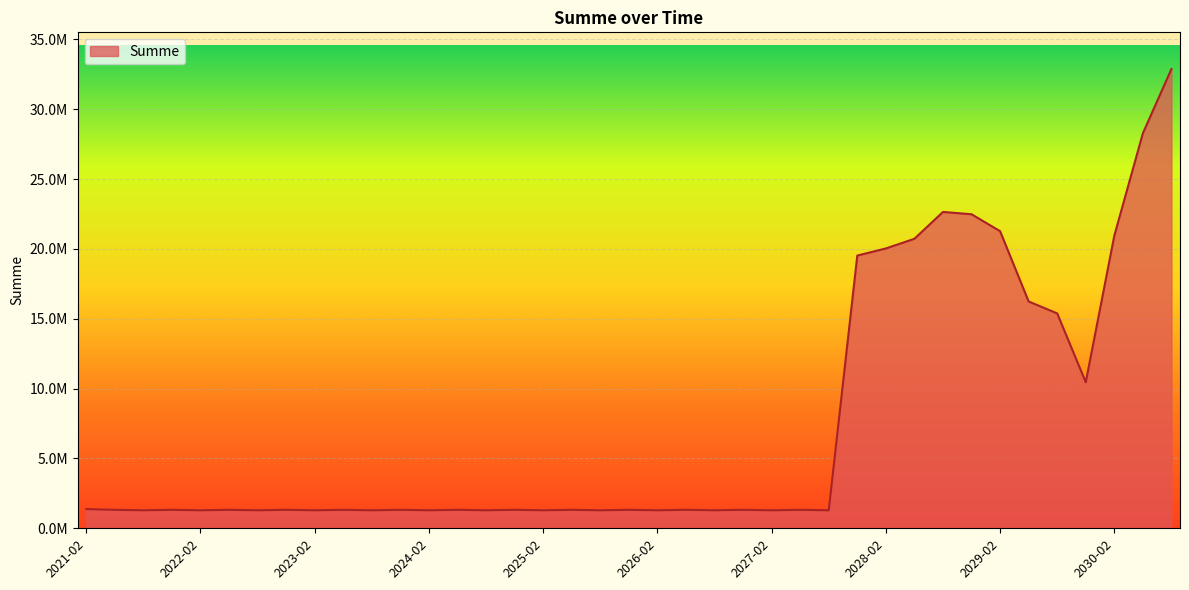

Does the chart display data point markers on the line(s)?

No